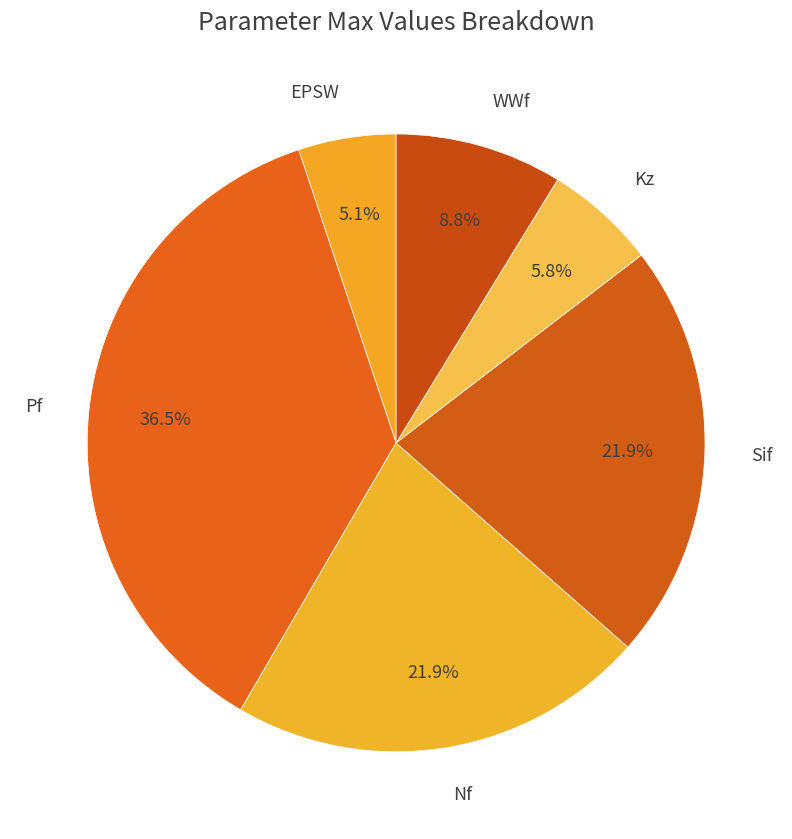

To the nearest percent, what portion does WWf represent?

9%